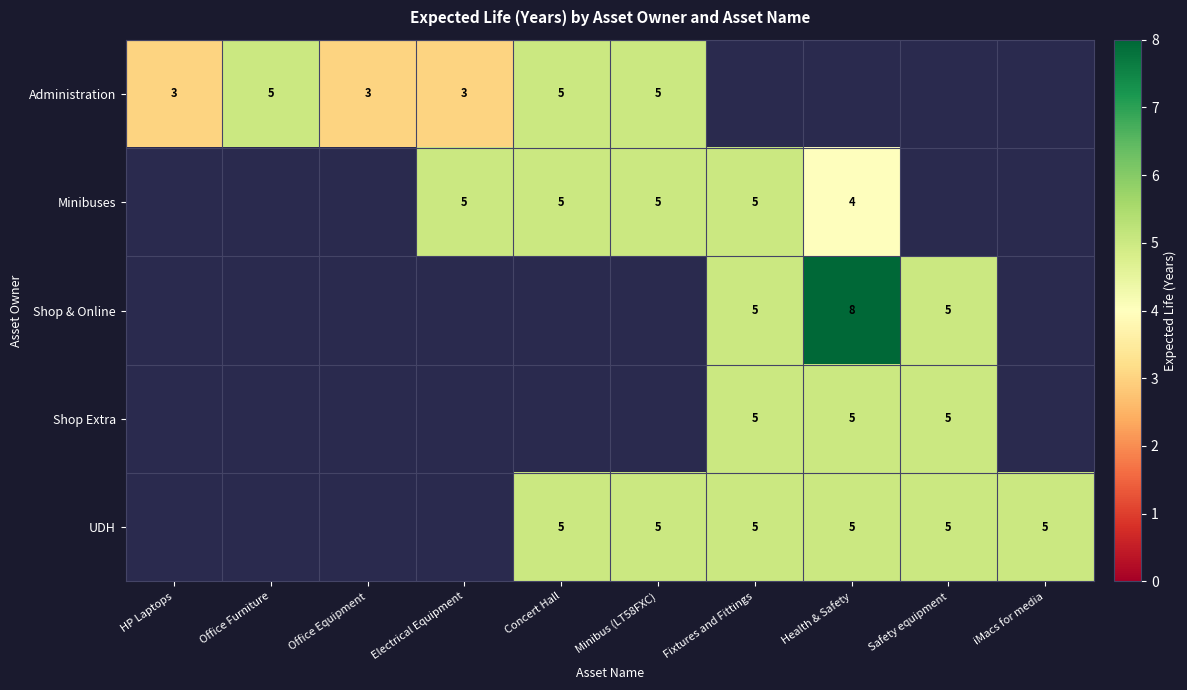

At which category does the chart reach its peak across all series?

Health & Safety